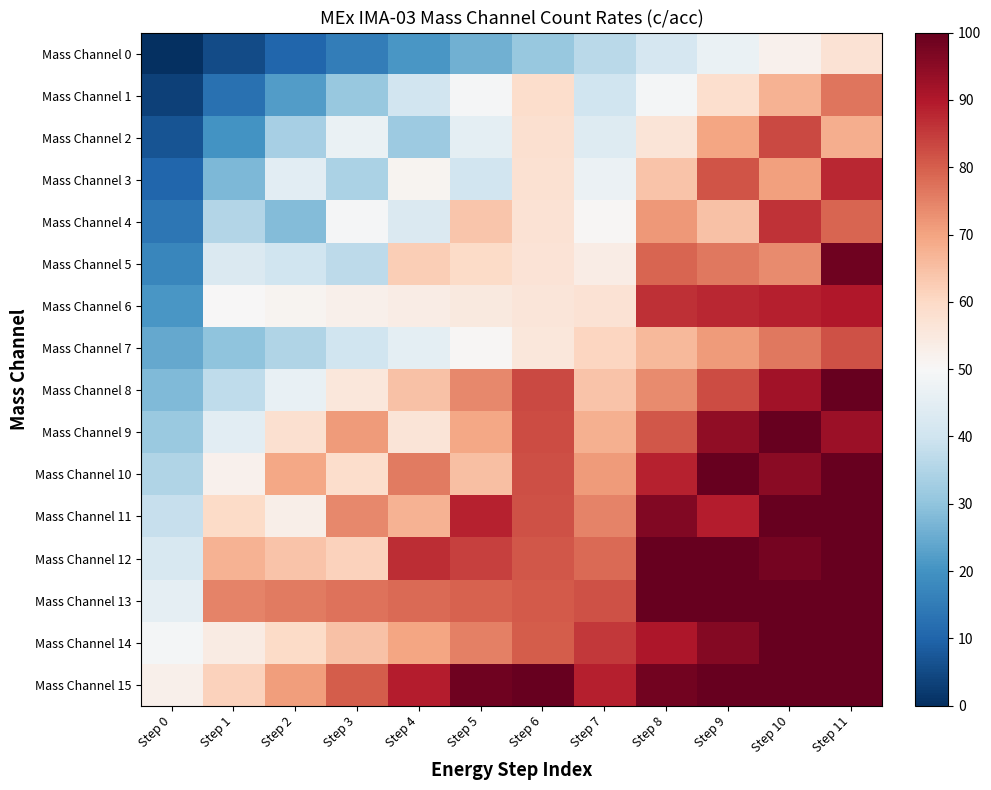

What is the spread (max minus min) of values at Step 7?

52.5